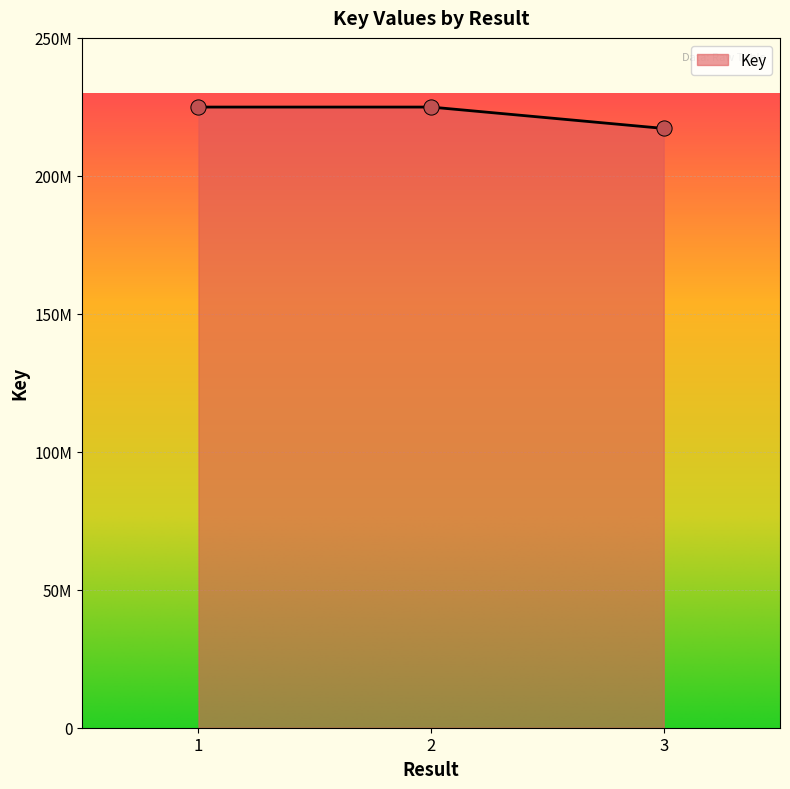

What is the change in value from 1 to 3?

-7740502